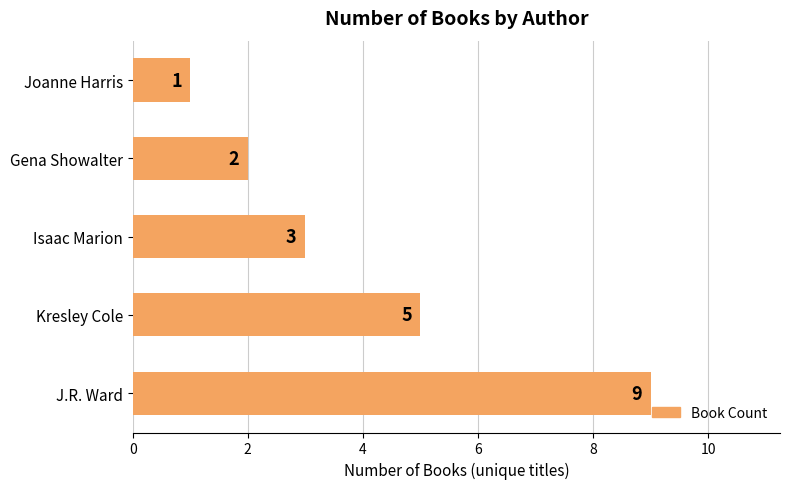

Rank the categories by value from lowest to highest.

Joanne Harris, Gena Showalter, Isaac Marion, Kresley Cole, J.R. Ward